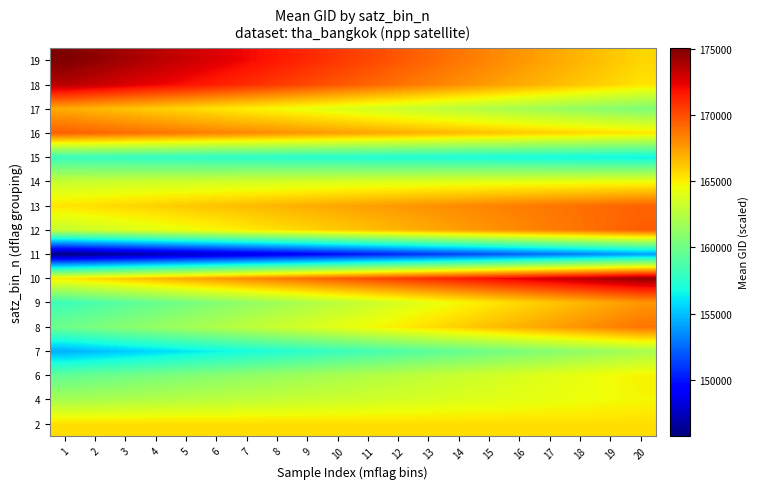

Reading left to right, list all the values displayed in this chart.

2: 1=165479.0	2=165479.0	3=165479.0	4=165479.0	5=165479.0	6=165479.0	7=165479.0	8=165479.0	9=165479.0	10=165479.0	11=165479.0	12=165479.0	13=165479.0	14=165479.0	15=165479.0	16=165479.0	17=165479.0	18=165479.0	19=165479.0	20=165479.0
4: 1=161931.4	2=162079.2	3=162226.9	4=162374.7	5=162522.4	6=162670.2	7=162818.0	8=162965.7	9=163113.5	10=163261.2	11=163409.0	12=163556.8	13=163704.5	14=163852.3	15=164000.0	16=164147.8	17=164295.6	18=164443.3	19=164591.1	20=164738.8
6: 1=159500.0	2=159782.4	3=160064.7	4=160347.0	5=160629.3	6=160911.6	7=161194.0	8=161476.3	9=161758.6	10=162040.9	11=162323.2	12=162605.6	13=162887.9	14=163170.2	15=163452.5	16=163734.9	17=164017.2	18=164299.5	19=164581.8	20=164864.1
7: 1=154532.0	2=154923.7	3=155315.4	4=155707.0	5=156098.7	6=156490.3	7=156882.0	8=157273.7	9=157665.3	10=158057.0	11=158448.7	12=158840.3	13=159232.0	14=159623.7	15=160015.3	16=160407.0	17=160798.6	18=161190.3	19=161582.0	20=161973.6
8: 1=159942.8	2=160408.8	3=160874.8	4=161340.9	5=161806.9	6=162272.9	7=162738.9	8=163204.9	9=163671.0	10=164137.0	11=164603.0	12=165069.0	13=165535.0	14=166001.1	15=166467.1	16=166933.1	17=167399.1	18=167865.1	19=168331.2	20=168797.2
9: 1=158209.2	2=158707.9	3=159206.7	4=159705.4	5=160204.2	6=160702.9	7=161201.7	8=161700.4	9=162199.2	10=162697.9	11=163196.7	12=163695.4	13=164194.2	14=164692.9	15=165191.7	16=165690.4	17=166189.2	18=166687.9	19=167186.6	20=167685.4
10: 1=165208.8	2=165695.7	3=166182.6	4=166669.5	5=167156.5	6=167643.4	7=168130.3	8=168617.2	9=169104.2	10=169591.1	11=170078.0	12=170564.9	13=171051.8	14=171538.8	15=172025.7	16=172512.6	17=172999.5	18=173486.5	19=173973.4	20=174460.3
11: 1=145774.2	2=146205.8	3=146637.4	4=147069.0	5=147500.6	6=147932.2	7=148363.8	8=148795.4	9=149227.0	10=149658.6	11=150090.2	12=150521.8	13=150953.4	14=151385.0	15=151816.6	16=152248.2	17=152679.8	18=153111.4	19=153543.0	20=153974.6
12: 1=163093.0	2=163430.7	3=163768.5	4=164106.2	5=164443.9	6=164781.7	7=165119.4	8=165457.1	9=165794.9	10=166132.6	11=166470.3	12=166808.1	13=167145.8	14=167483.5	15=167821.3	16=168159.0	17=168496.7	18=168834.5	19=169172.2	20=169509.9
13: 1=165288.4	2=165502.1	3=165715.8	4=165929.5	5=166143.2	6=166356.9	7=166570.6	8=166784.3	9=166998.0	10=167211.6	11=167425.3	12=167639.0	13=167852.7	14=168066.4	15=168280.1	16=168493.8	17=168707.5	18=168921.2	19=169134.9	20=169348.5
14: 1=163078.9	2=163149.5	3=163220.0	4=163290.6	5=163361.1	6=163431.7	7=163502.3	8=163572.8	9=163643.4	10=163713.9	11=163784.5	12=163855.1	13=163925.6	14=163996.2	15=164066.7	16=164137.3	17=164207.9	18=164278.4	19=164349.0	20=164419.5
15: 1=158022.7	2=157943.9	3=157865.0	4=157786.1	5=157707.2	6=157628.4	7=157549.5	8=157470.6	9=157391.7	10=157312.9	11=157234.0	12=157155.1	13=157076.3	14=156997.4	15=156918.5	16=156839.6	17=156760.8	18=156681.9	19=156603.0	20=156524.1
16: 1=169452.6	2=169231.3	3=169010.1	4=168788.8	5=168567.6	6=168346.3	7=168125.0	8=167903.8	9=167682.5	10=167461.3	11=167240.0	12=167018.7	13=166797.5	14=166576.2	15=166355.0	16=166133.7	17=165912.4	18=165691.2	19=165469.9	20=165248.7
17: 1=167042.8	2=166698.9	3=166355.1	4=166011.2	5=165667.3	6=165323.4	7=164979.5	8=164635.6	9=164291.8	10=163947.9	11=163604.0	12=163260.1	13=162916.2	14=162572.4	15=162228.5	16=161884.6	17=161540.7	18=161196.8	19=160852.9	20=160509.1
18: 1=173619.9	2=173184.1	3=172748.3	4=172312.5	5=171876.7	6=171440.9	7=171005.2	8=170569.4	9=170133.6	10=169697.8	11=169262.0	12=168826.2	13=168390.4	14=167954.6	15=167518.8	16=167083.1	17=166647.3	18=166211.5	19=165775.7	20=165339.9
19: 1=175055.7	2=174566.9	3=174078.1	4=173589.4	5=173100.6	6=172611.8	7=172123.1	8=171634.3	9=171145.5	10=170656.8	11=170168.0	12=169679.2	13=169190.5	14=168701.7	15=168212.9	16=167724.2	17=167235.4	18=166746.6	19=166257.9	20=165769.1